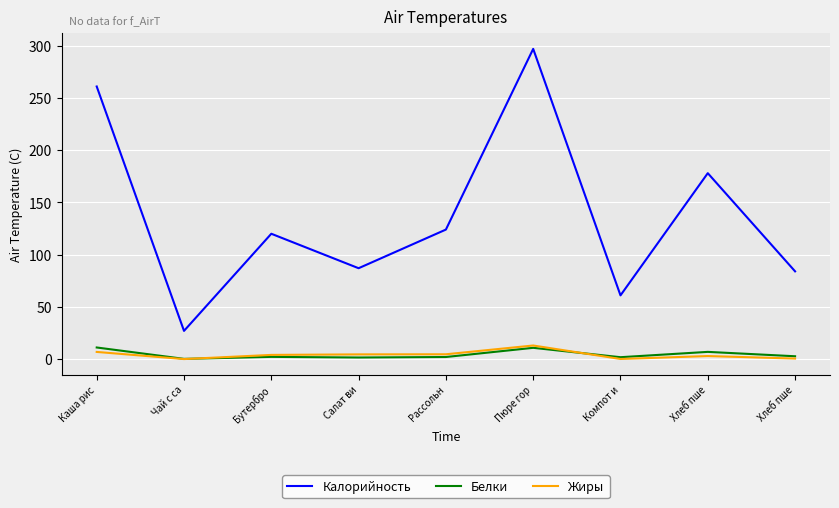

How many interior local valleys does the Жиры series have?

2